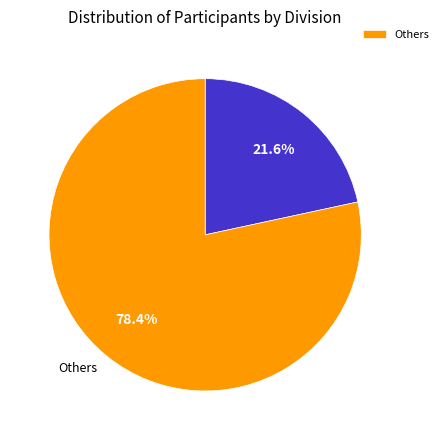

Is there a majority slice in this chart?

Yes